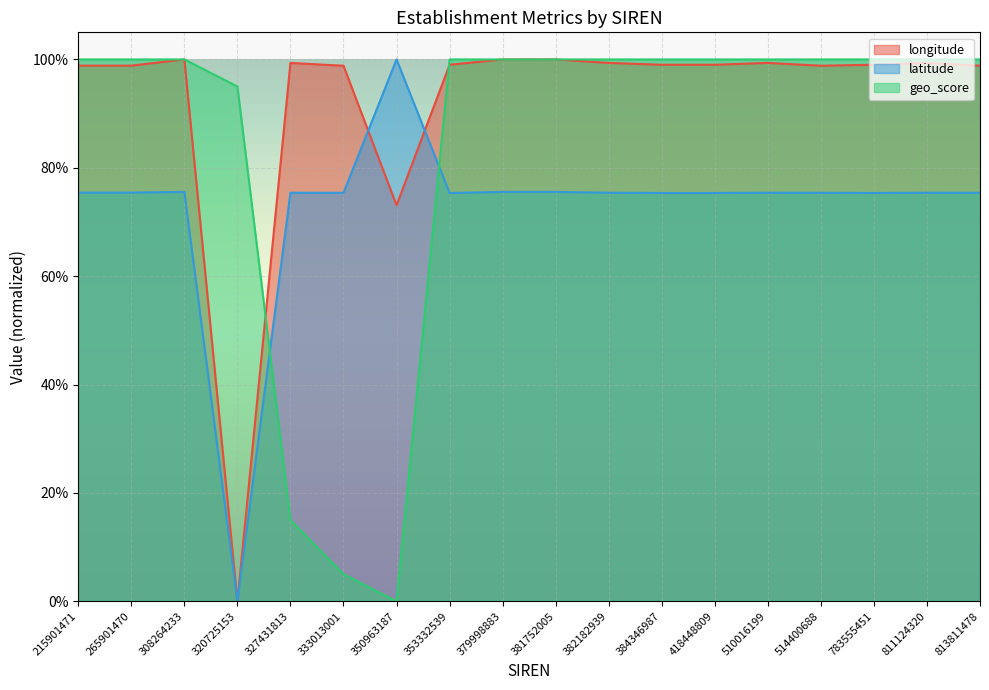

What is the value of the longitude point at the 15th from the left?

1.0